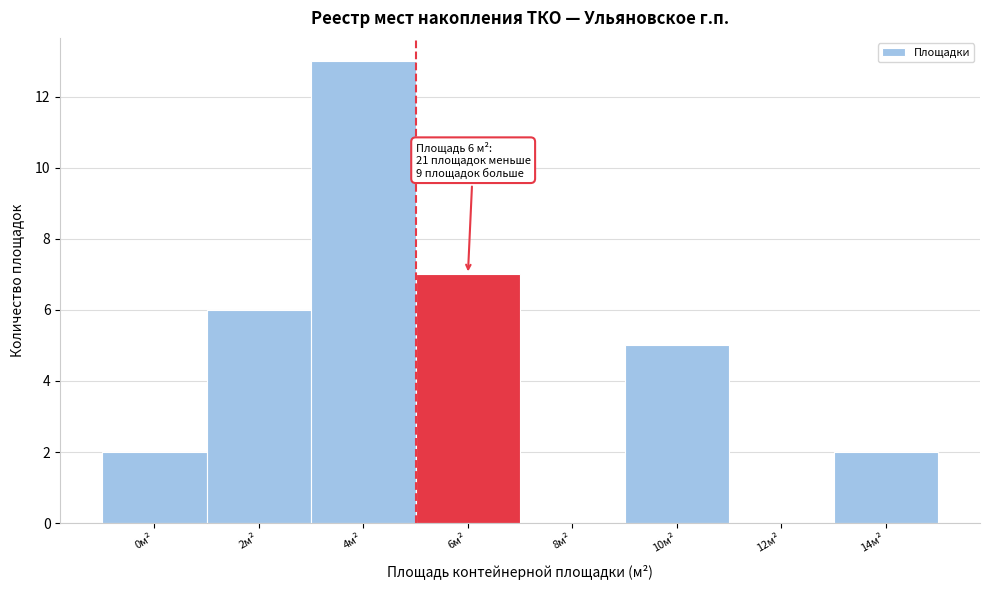

Reading left to right, what are all the values shown in this chart?

0м²=2	2м²=6	4м²=13	6м²=7	8м²=0	10м²=5	12м²=0	14м²=2